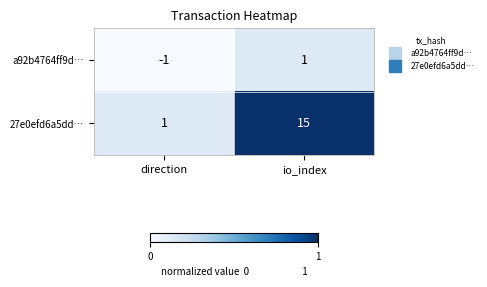

Rank the series by their average value, from lowest to highest.

a92b4764ff9d…, 27e0efd6a5dd…